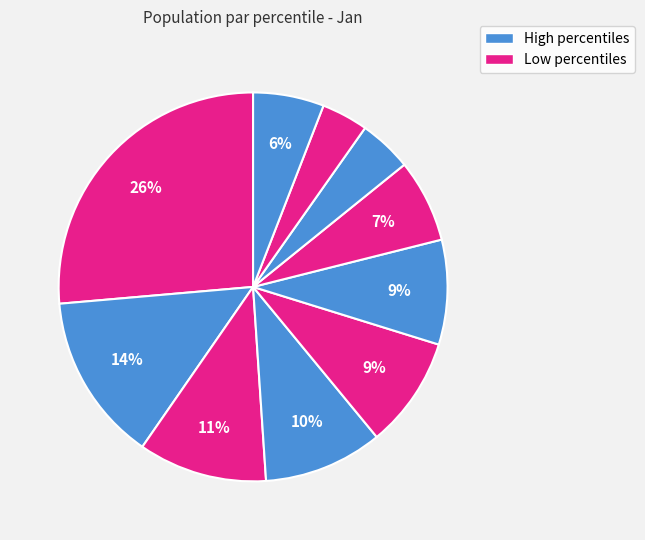

How many slices are in this pie chart?

10